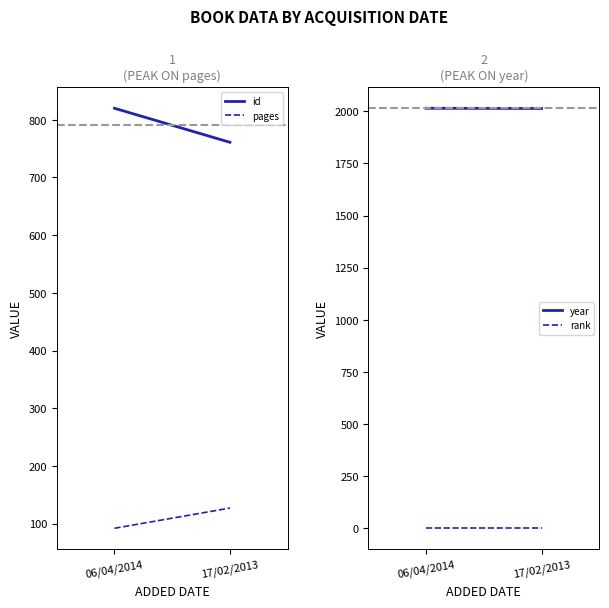

At 17/02/2013, list the series in order from largest to smallest.

year, id, pages, rank